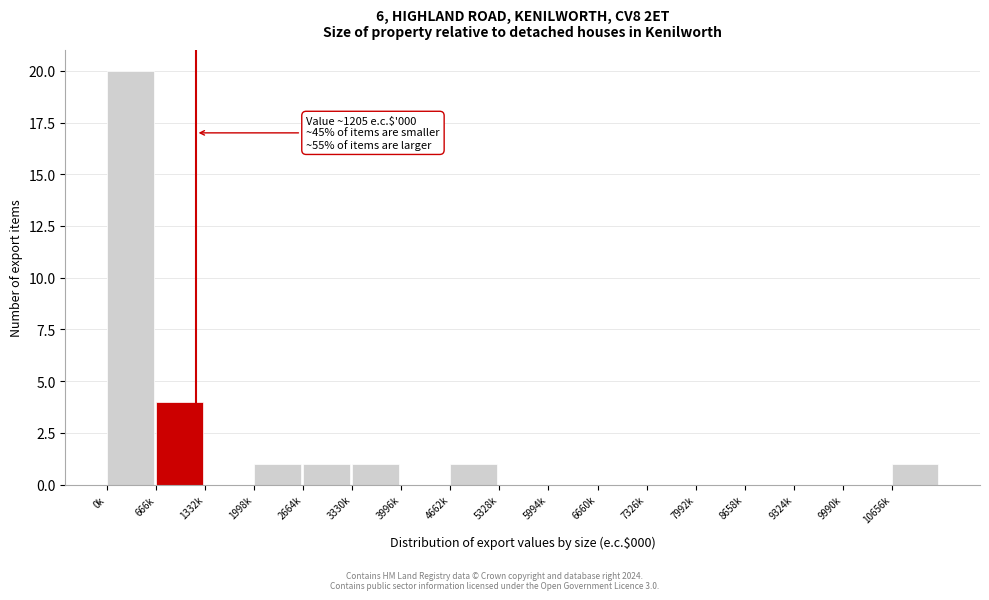

Reading left to right, extract all data points from this chart.

0k=20	666k=4	1332k=0	1998k=1	2664k=1	3330k=1	3996k=0	4662k=1	5328k=0	5994k=0	6660k=0	7326k=0	7992k=0	8658k=0	9324k=0	9990k=0	10656k=1